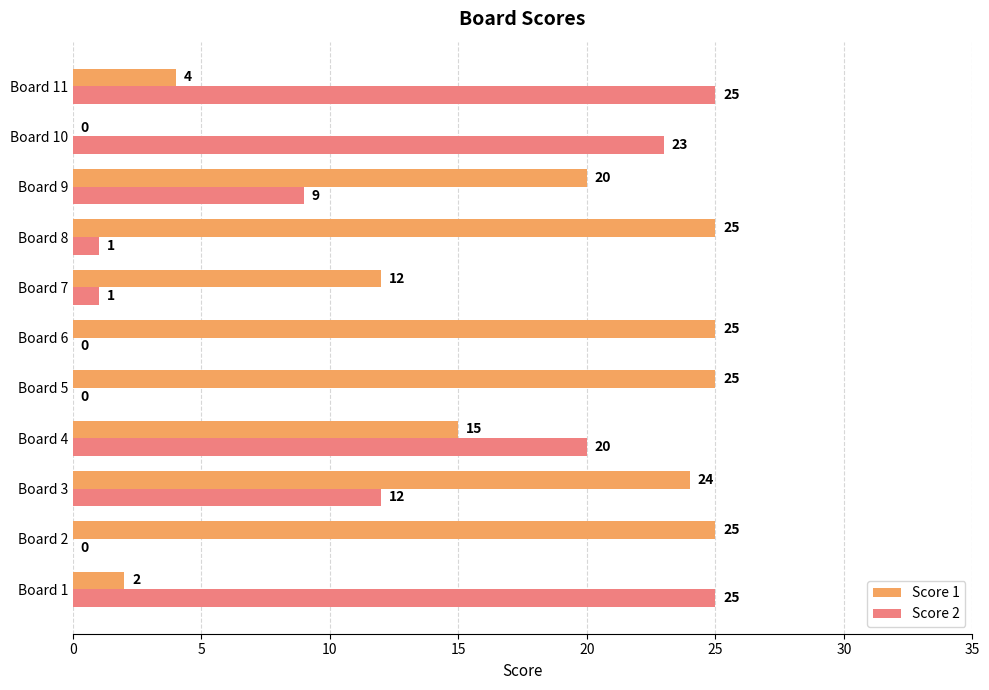

Which series changed the most between Board 1 and Board 5?

Score 2